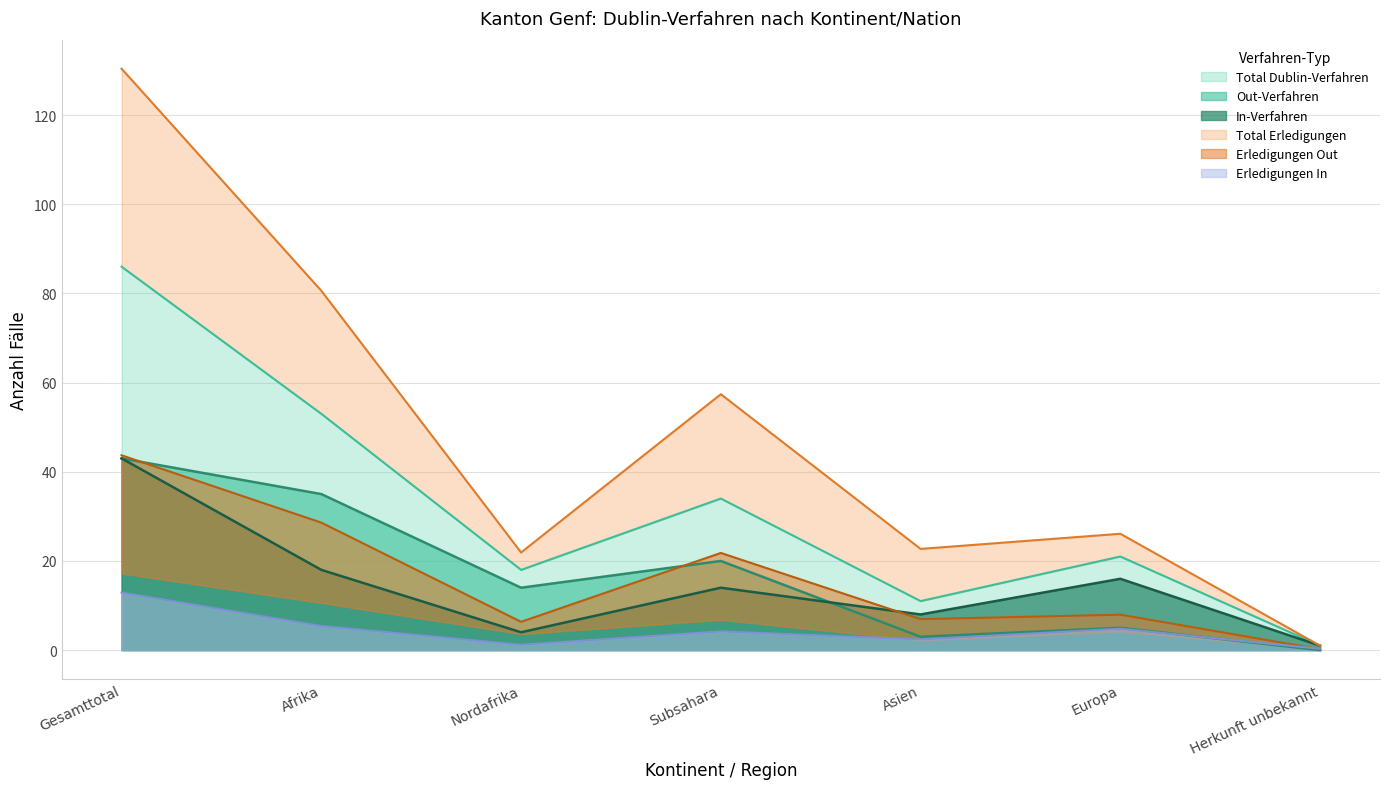

True or false: Erledigungen Out has more than 0 interior local peaks.

True